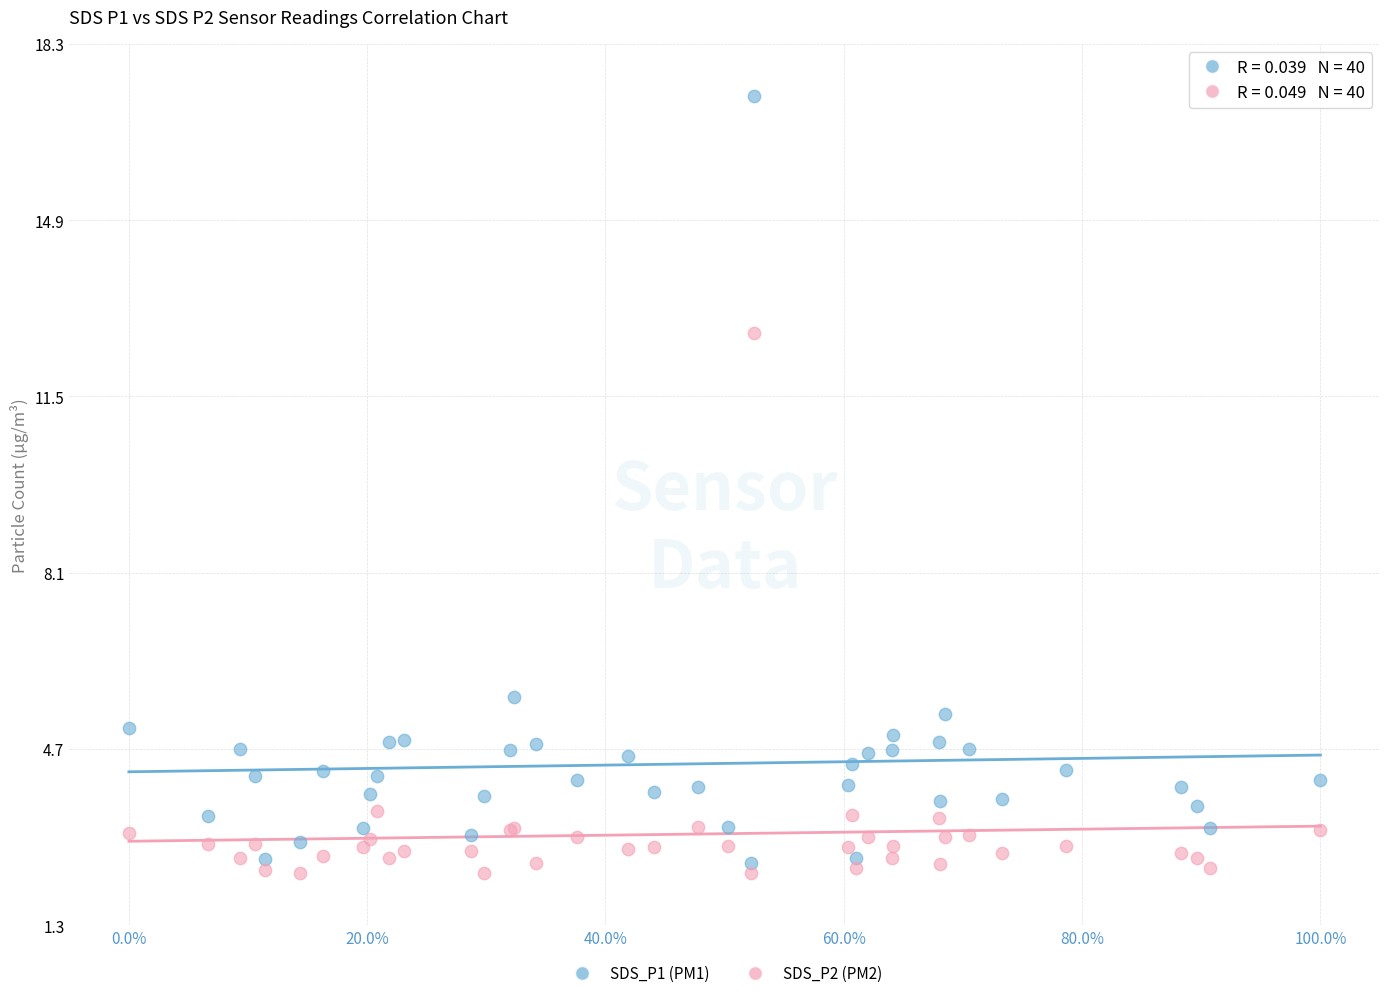

Which series has the largest Y range (max minus min)?

SDS_P1 (PM1)